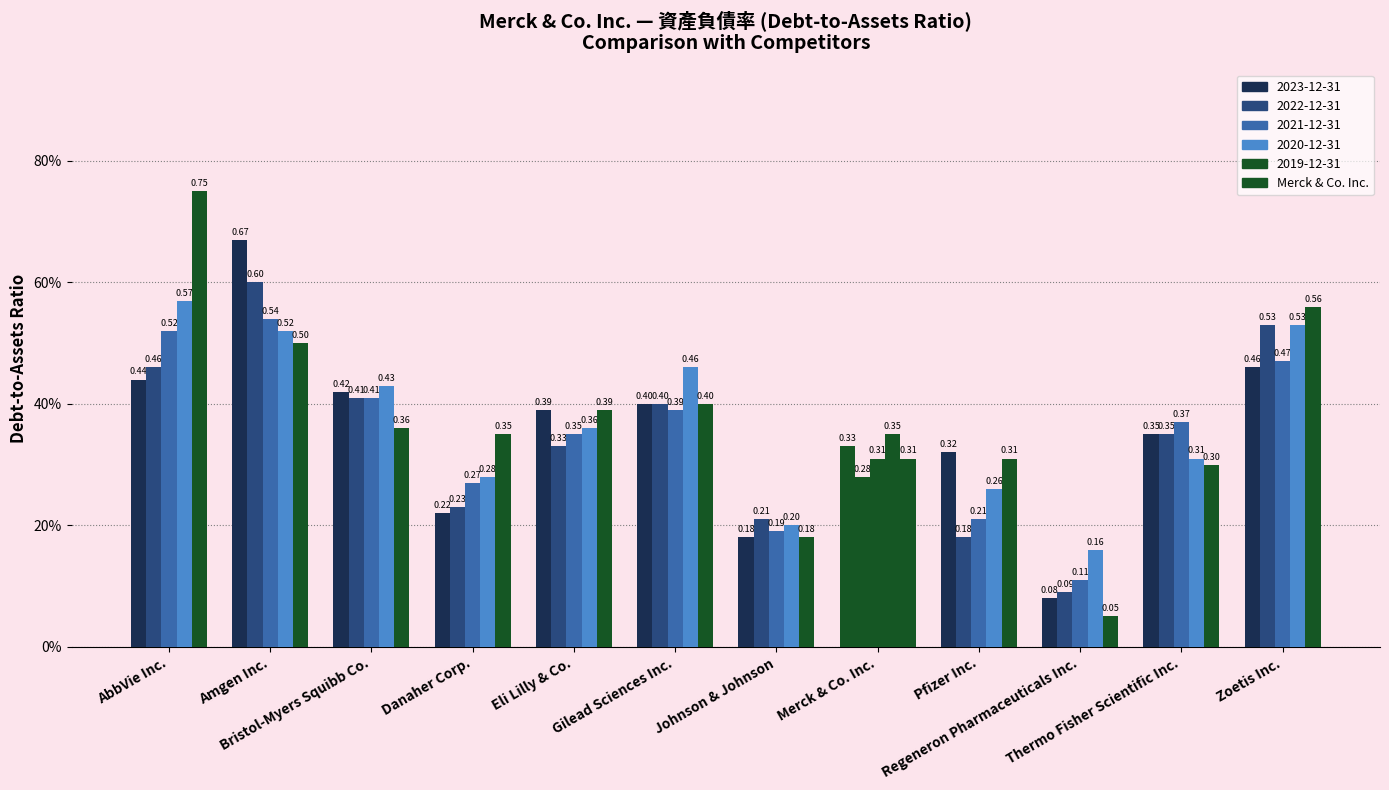

Are the bars horizontal?

No